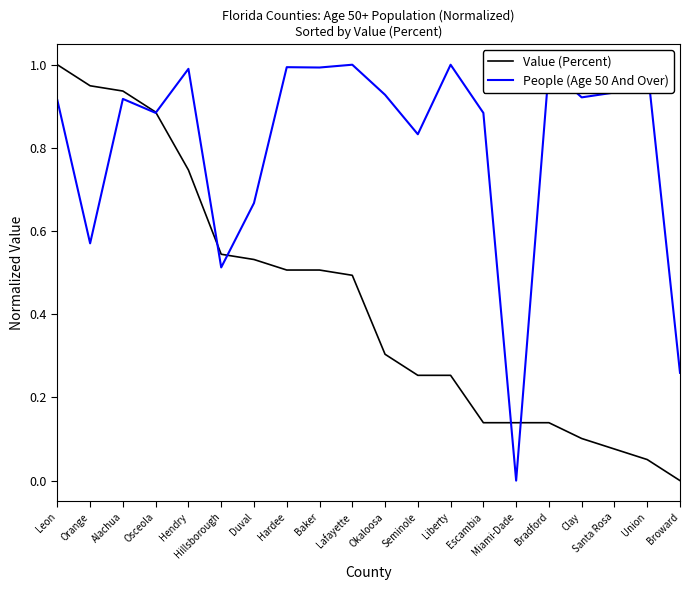

Does the chart display data point markers on the line(s)?

No